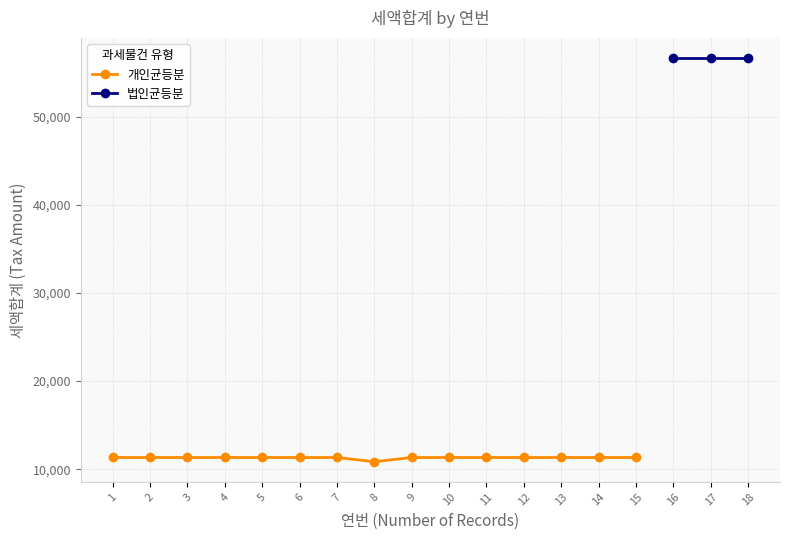

What is the difference between the maximum and minimum values?

480